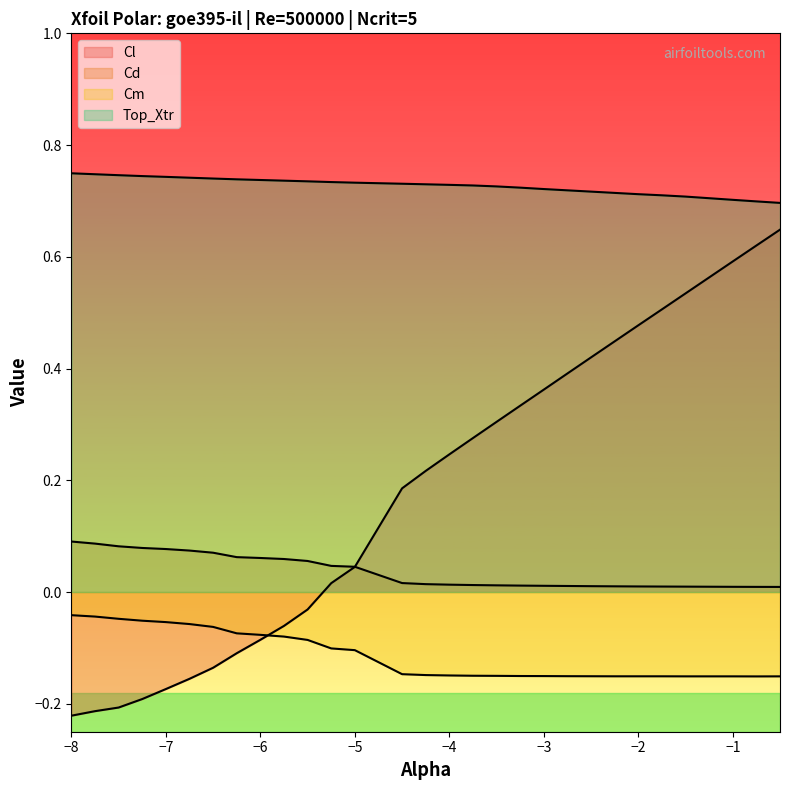

How many lines are shown in the chart?

4